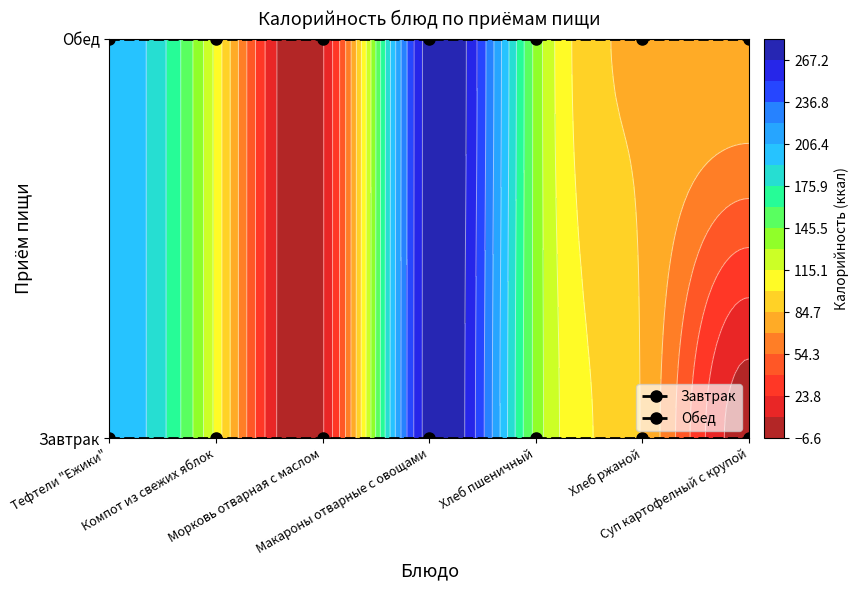

Which series has the largest total across all categories?

Обед